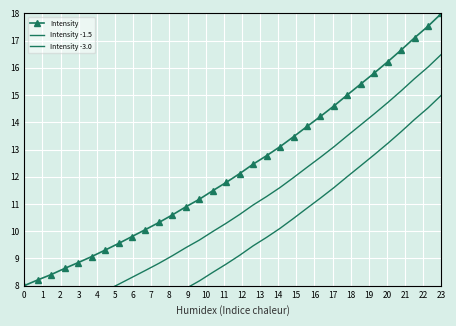

What is the value of the Intensity -1.5 point at the 15th from the left?

10.0